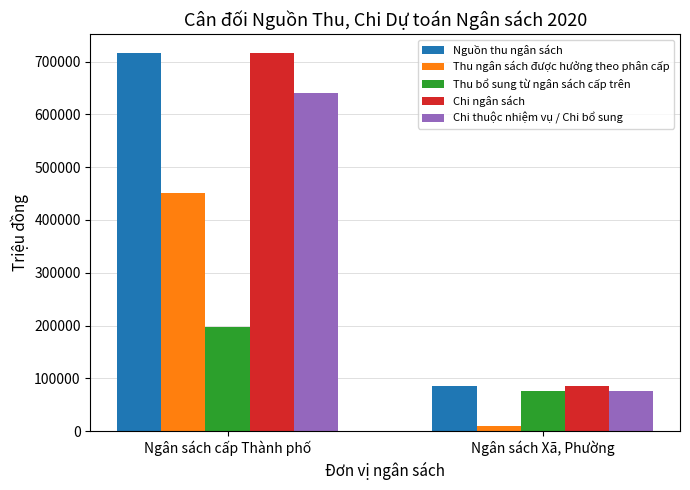

At which category is the sum across all series the highest?

Ngân sách cấp Thành phố